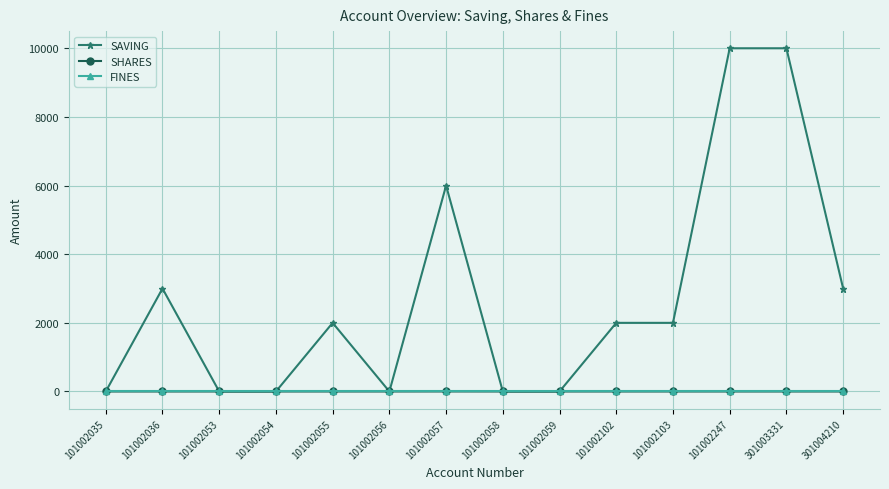

What is the difference between the highest and lowest values at 101002103?

2000